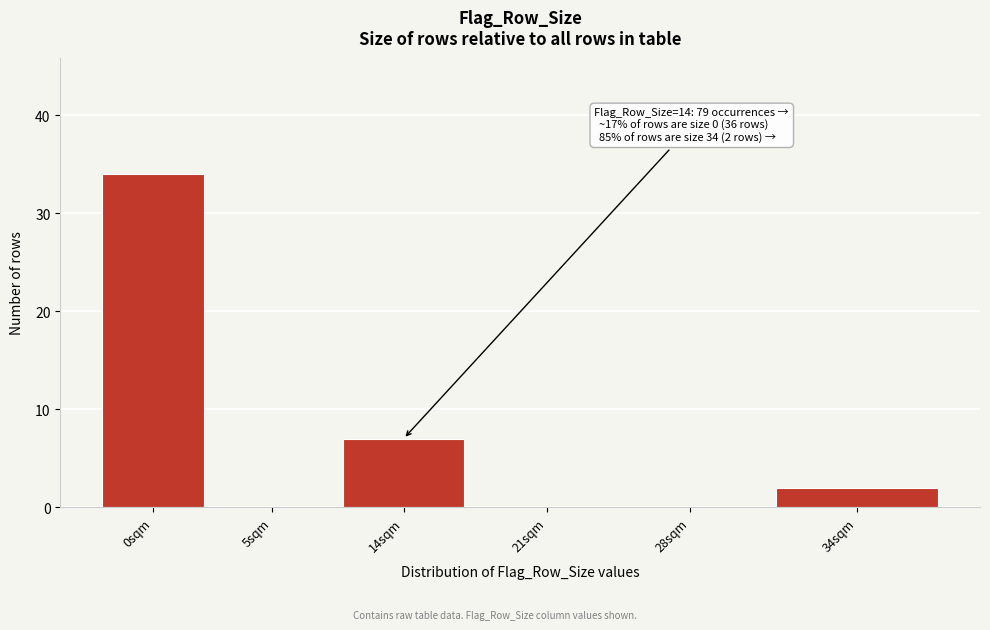

Reading left to right, list all the values displayed in this chart.

0sqm=34	5sqm=0	14sqm=7	21sqm=0	28sqm=0	34sqm=2